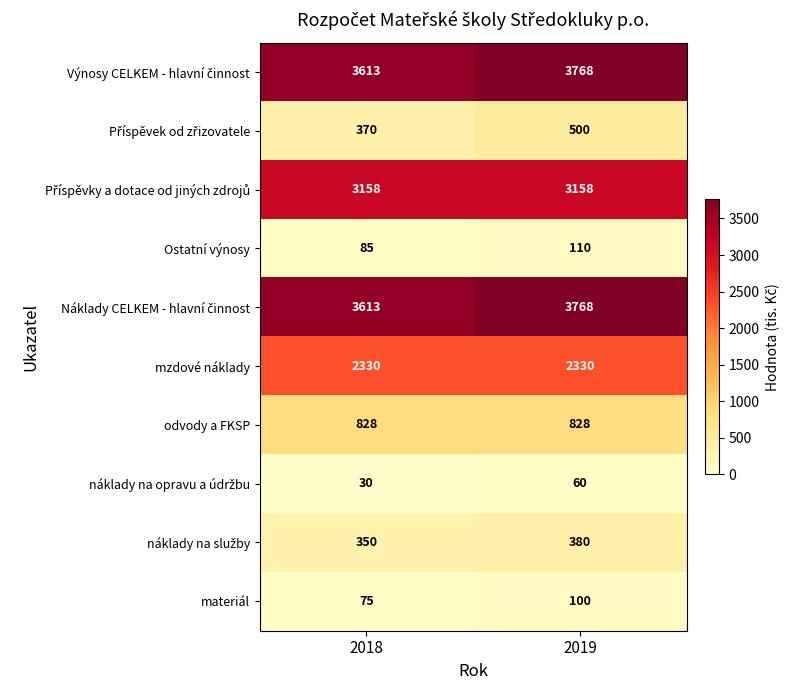

What is the spread (max minus min) of values at 2018?

3583